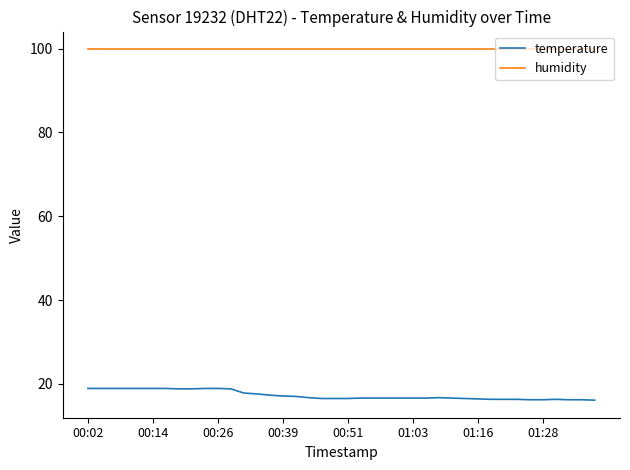

At how many categories does at least one series exceed 39?

40